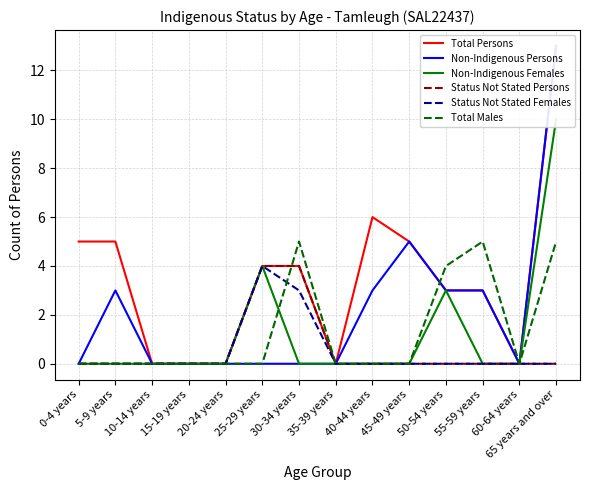

True or false: Status Not Stated Females has more than 0 points higher than both neighbors.

True